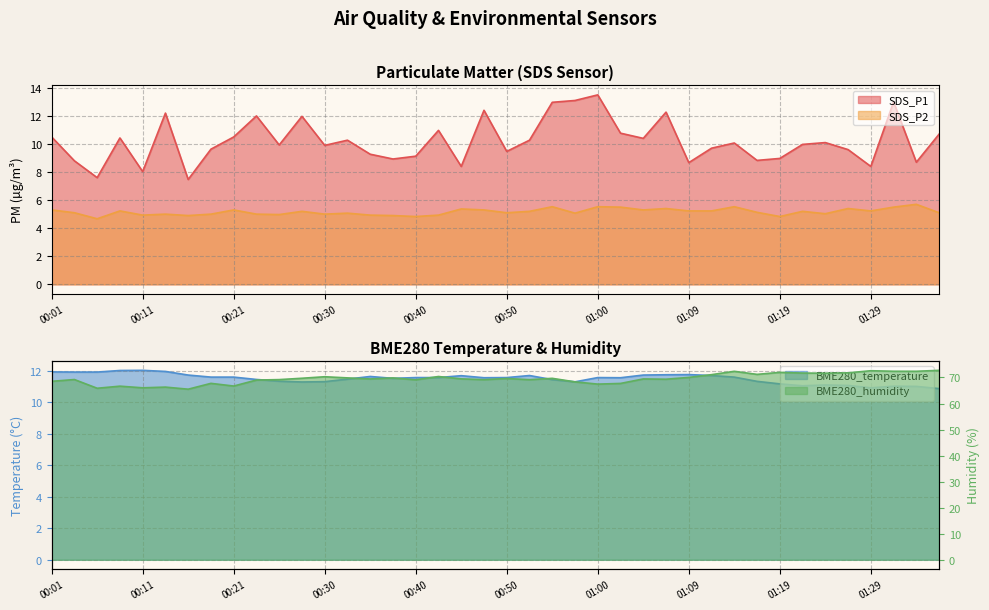

How many lines are shown in the chart?

4